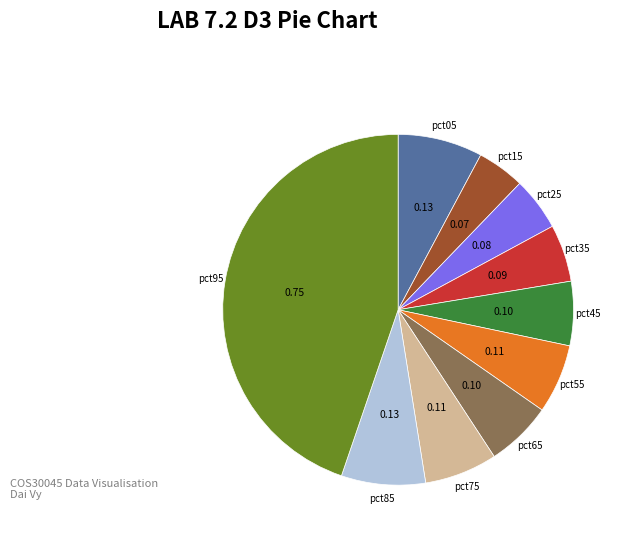

Is there any slice that represents more than half of the pie?

No